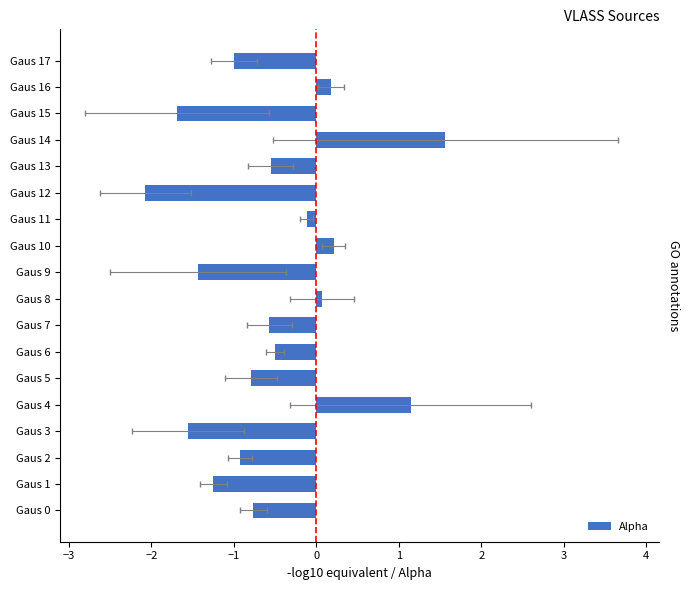

Count the number of data series in this chart.

1